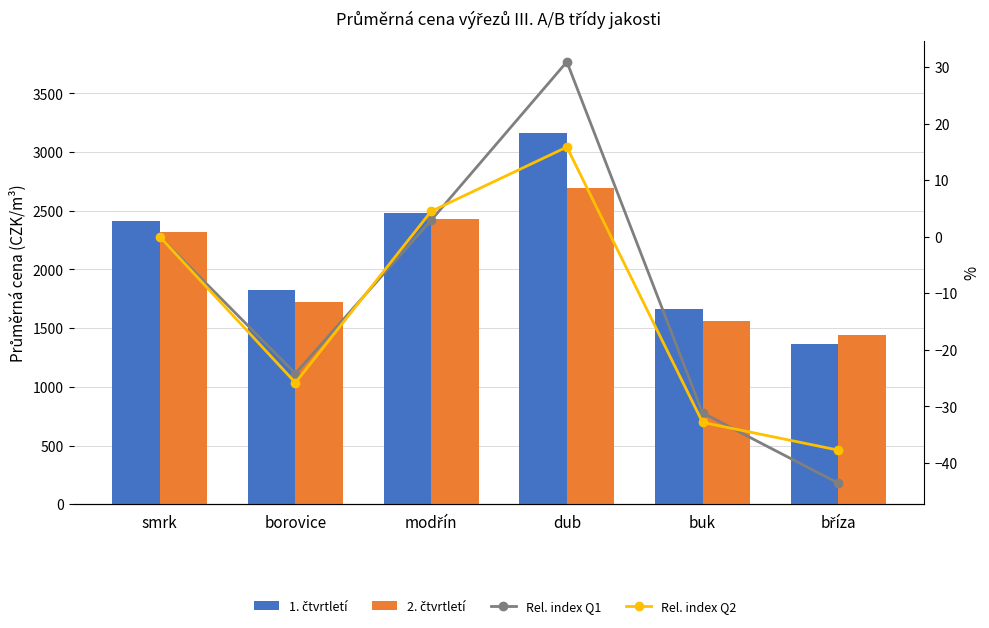

Is the value of Rel. index Q1 at buk greater than the value of 2. čtvrtletí at smrk?

No